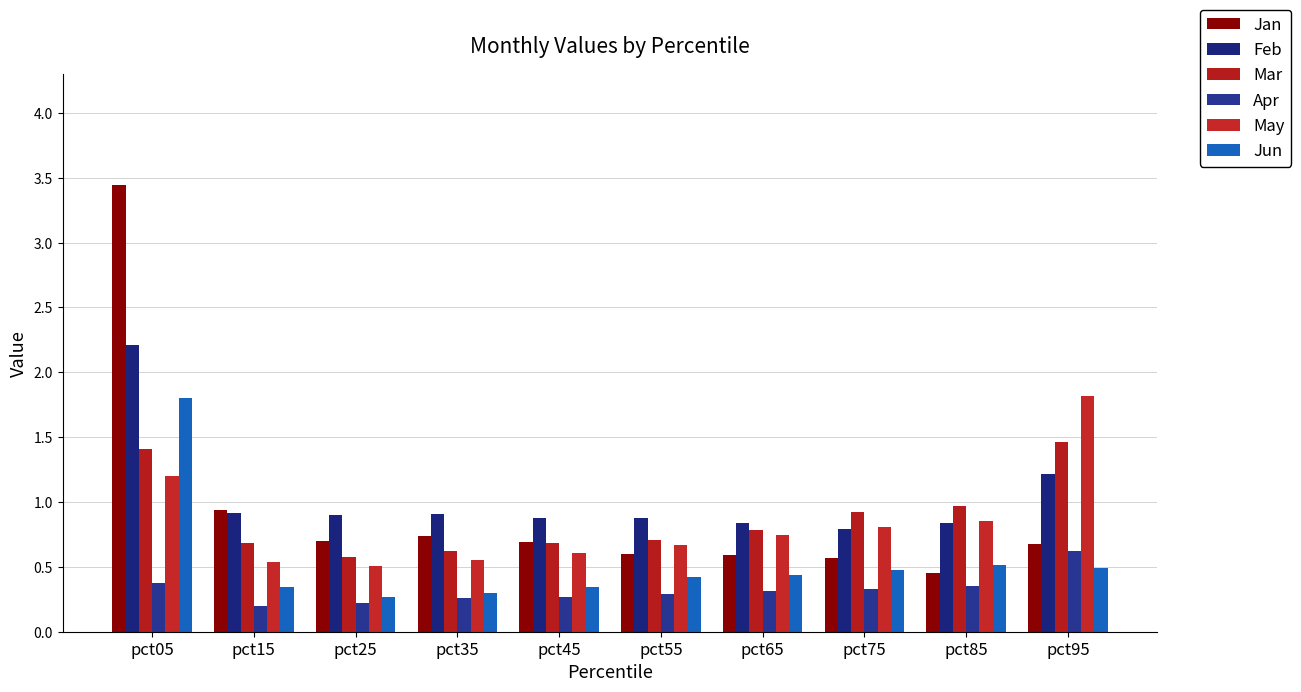

How many groups of bars are there?

10